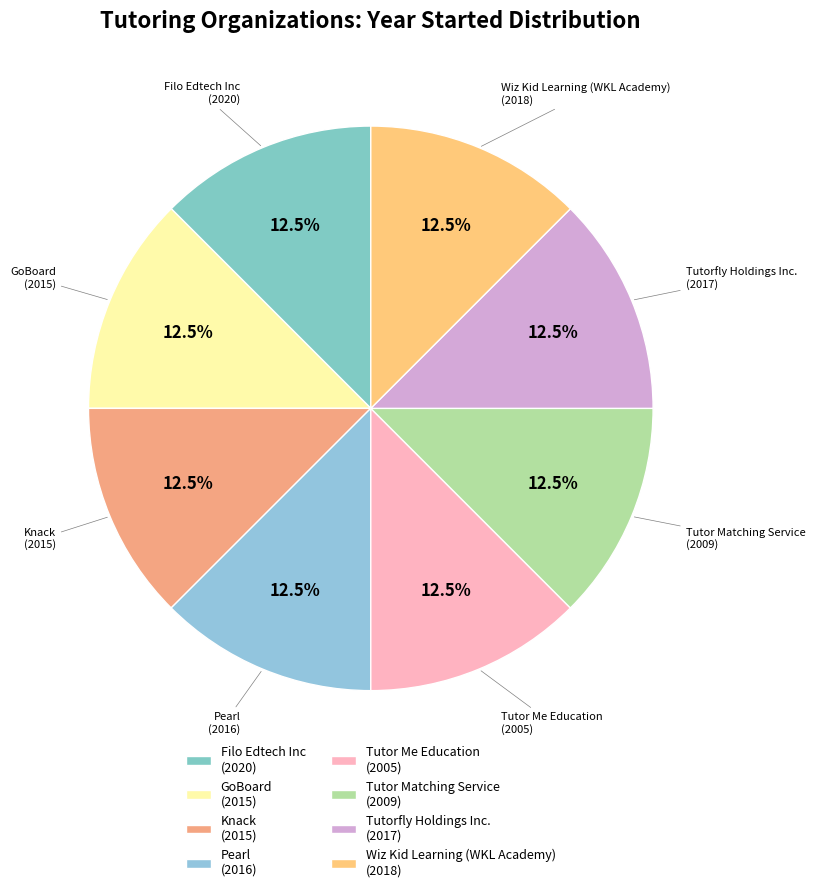

What is the ratio of the value at Knack (2015) to the value at Wiz Kid Learning (WKL Academy) (2018)?

1.0